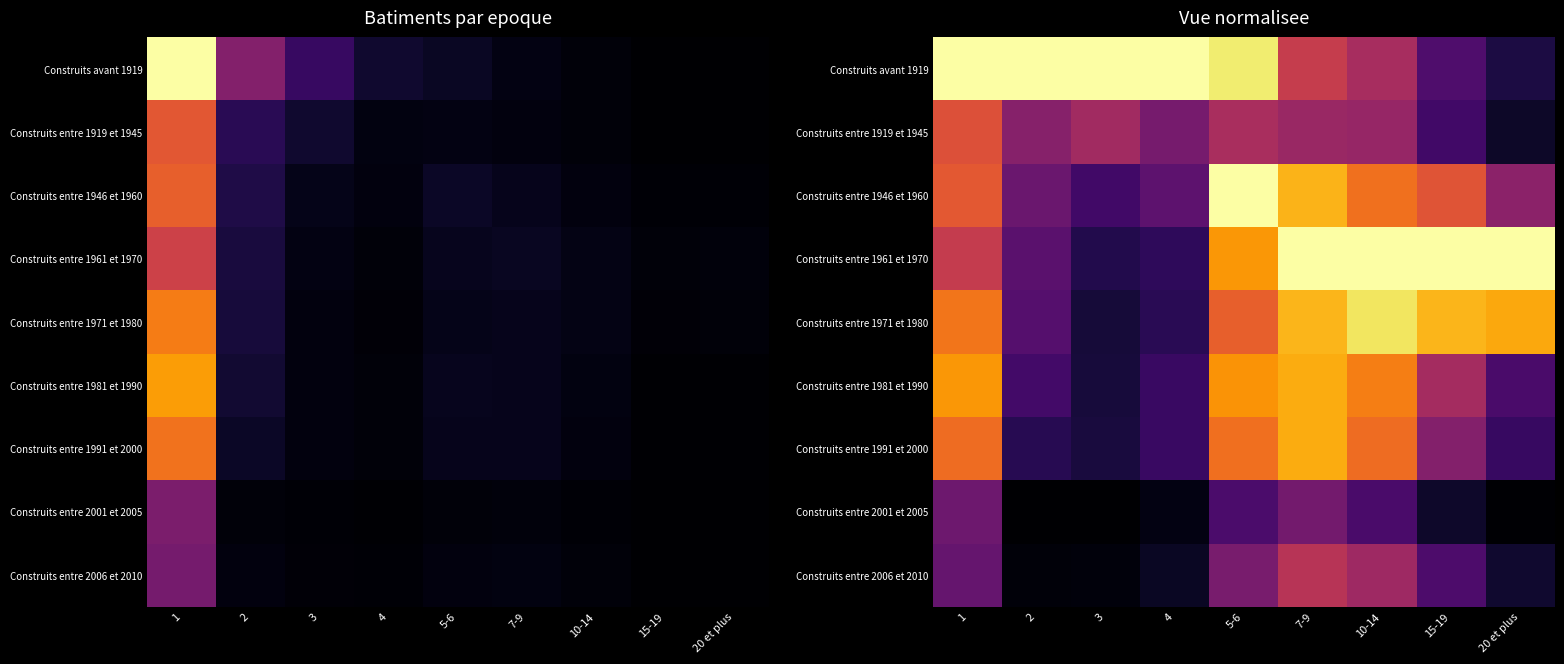

Which series has the widest spread of values?

Construits avant 1919